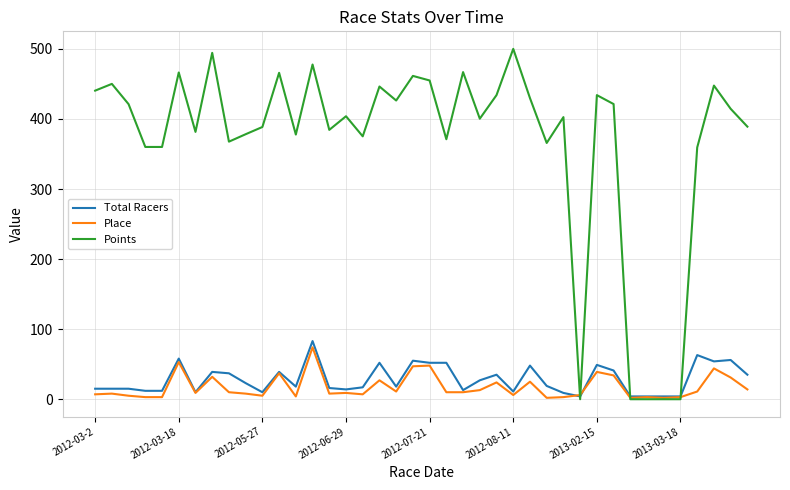

True or false: Place has more than 0 interior local peaks.

True